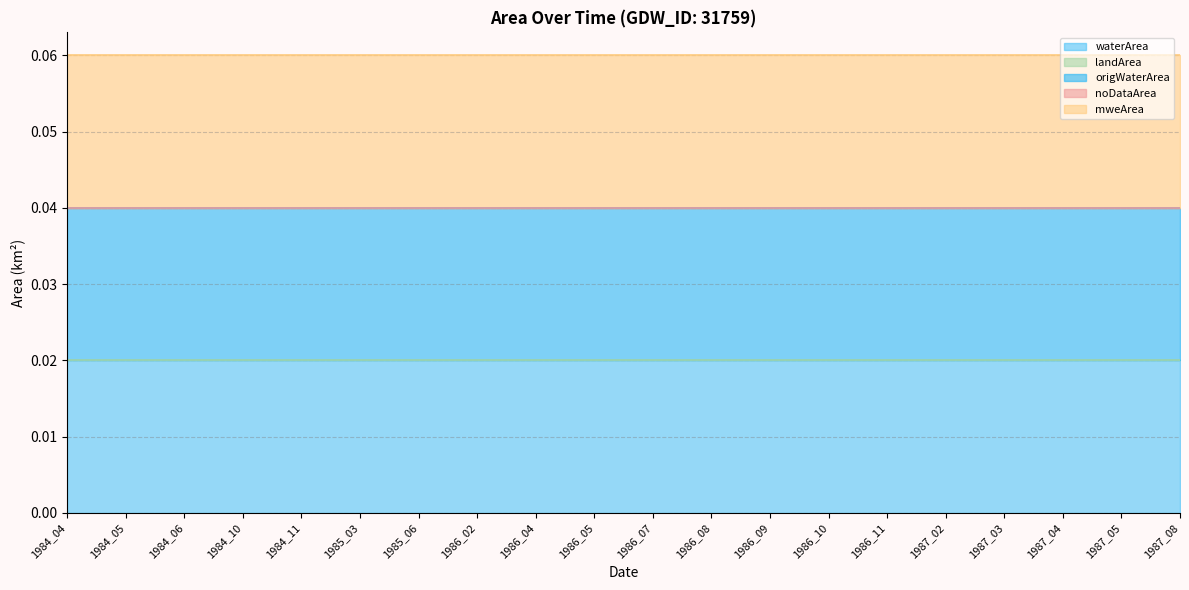

The value of origWaterArea at 1986_09 is 0.0. True or false?

True